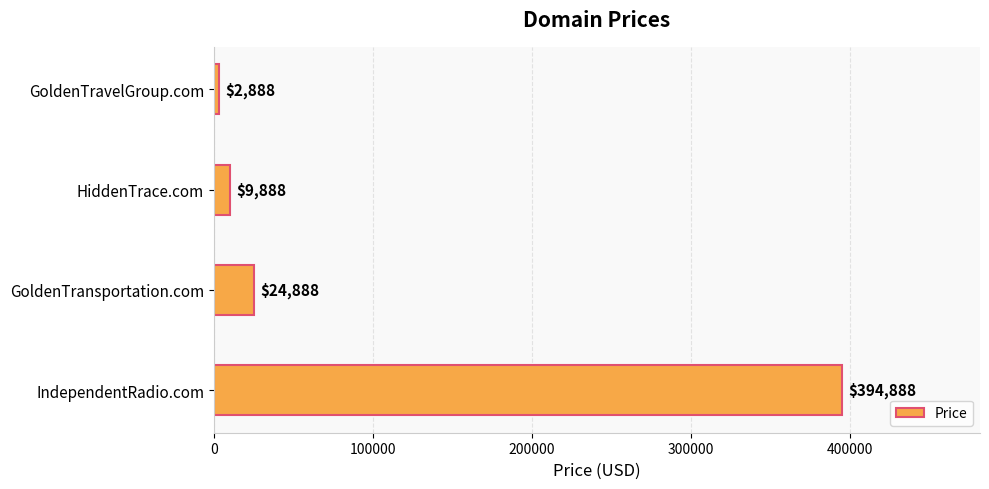

Reading top to bottom, what are all the values shown in this chart?

GoldenTravelGroup.com=2888	HiddenTrace.com=9888	GoldenTransportation.com=24888	IndependentRadio.com=394888